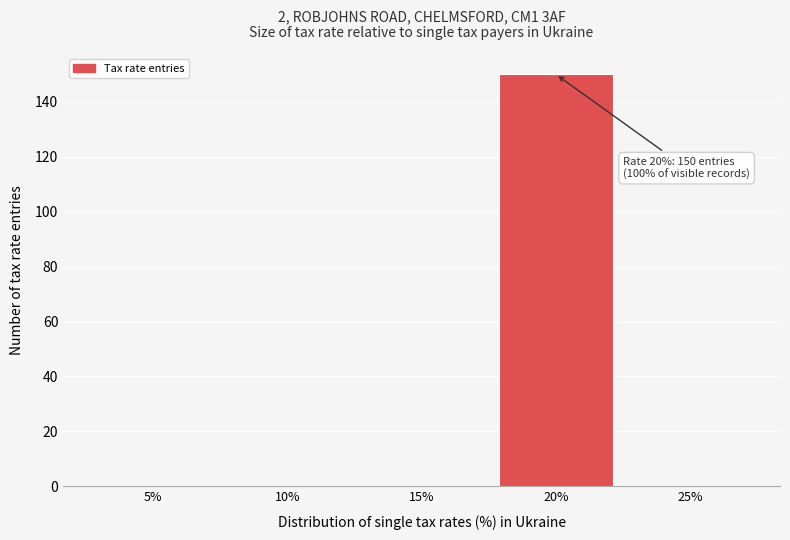

Reading right to left, what are all the values shown in this chart?

25%=0	20%=150	15%=0	10%=0	5%=0